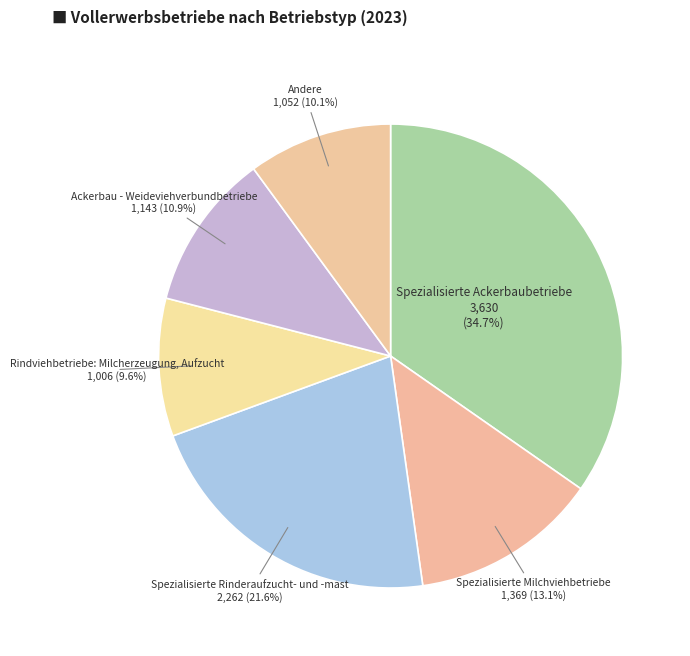

How many segments does this pie chart have?

6